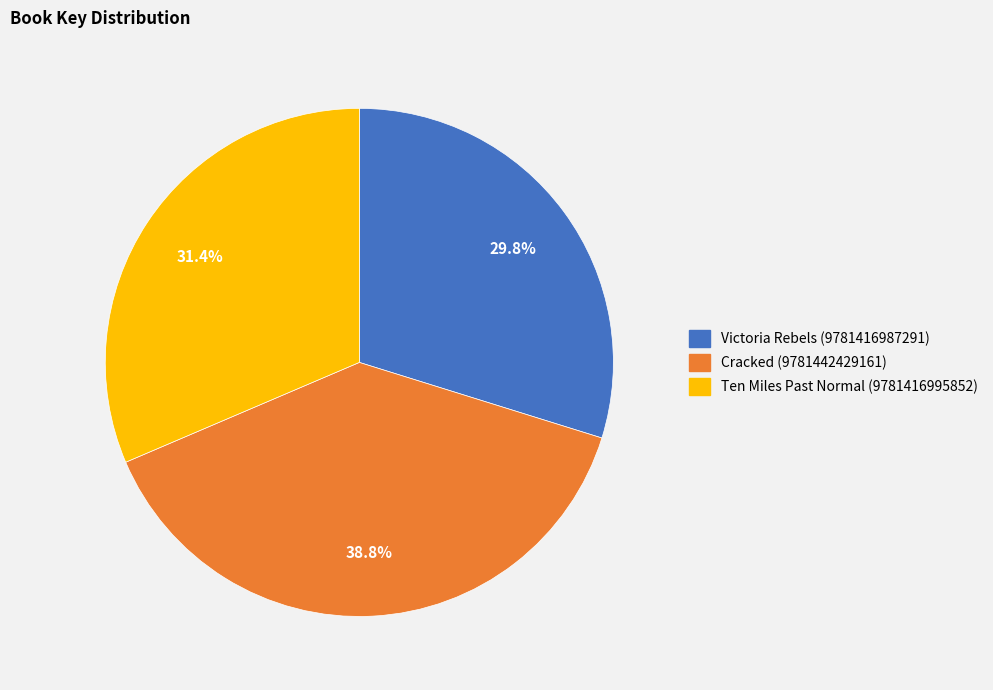

Between Victoria Rebels (9781416987291) and Ten Miles Past Normal (9781416995852), which is larger?

Ten Miles Past Normal (9781416995852)